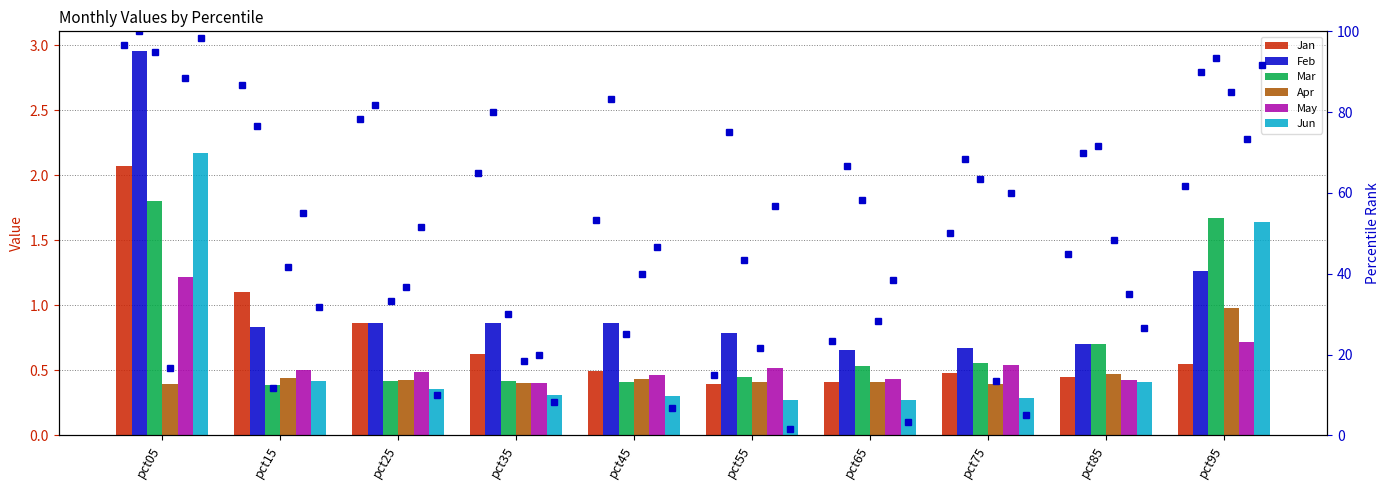

Between pct35 and pct45, which series saw the biggest shift?

Jan